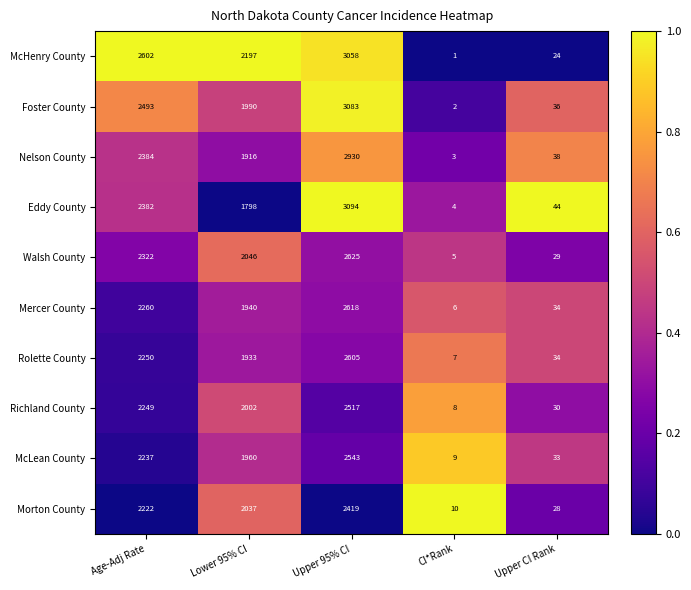

What is the difference between the Rolette County values at Upper 95% CI and Lower 95% CI?

672